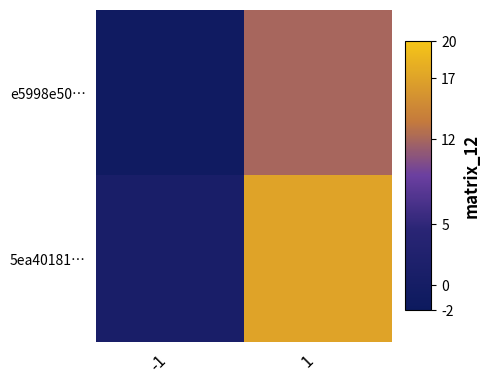

Which category has the highest value across all series?

1